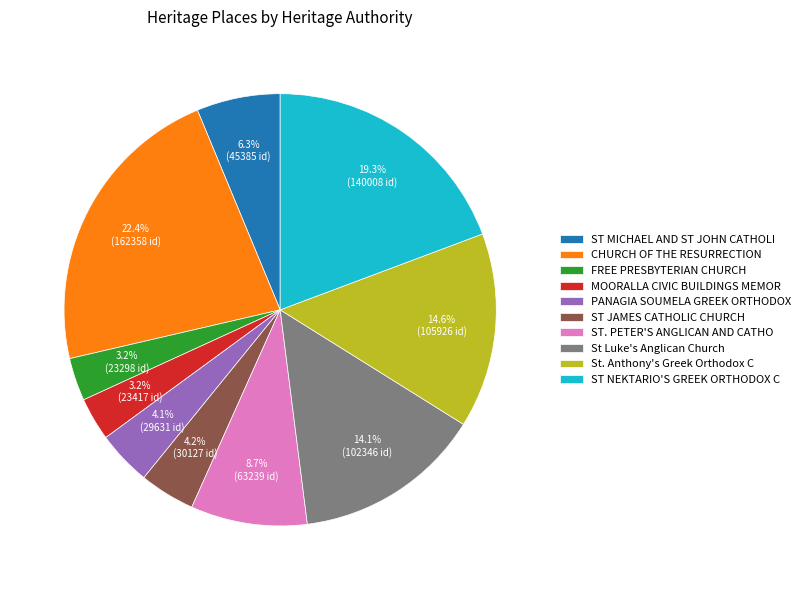

To the nearest percent, what is the average slice percentage?

10%